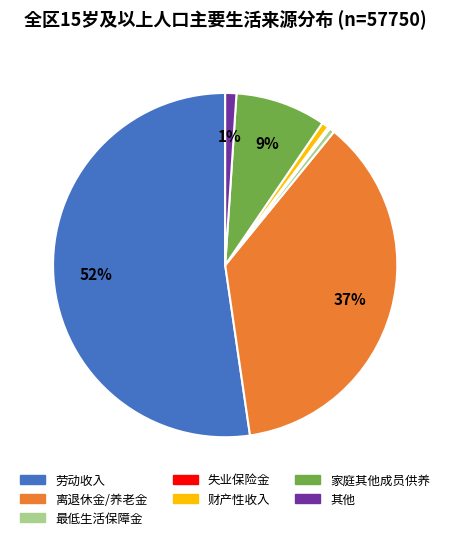

To the nearest percent, what portion does 家庭其他成员供养 represent?

9%